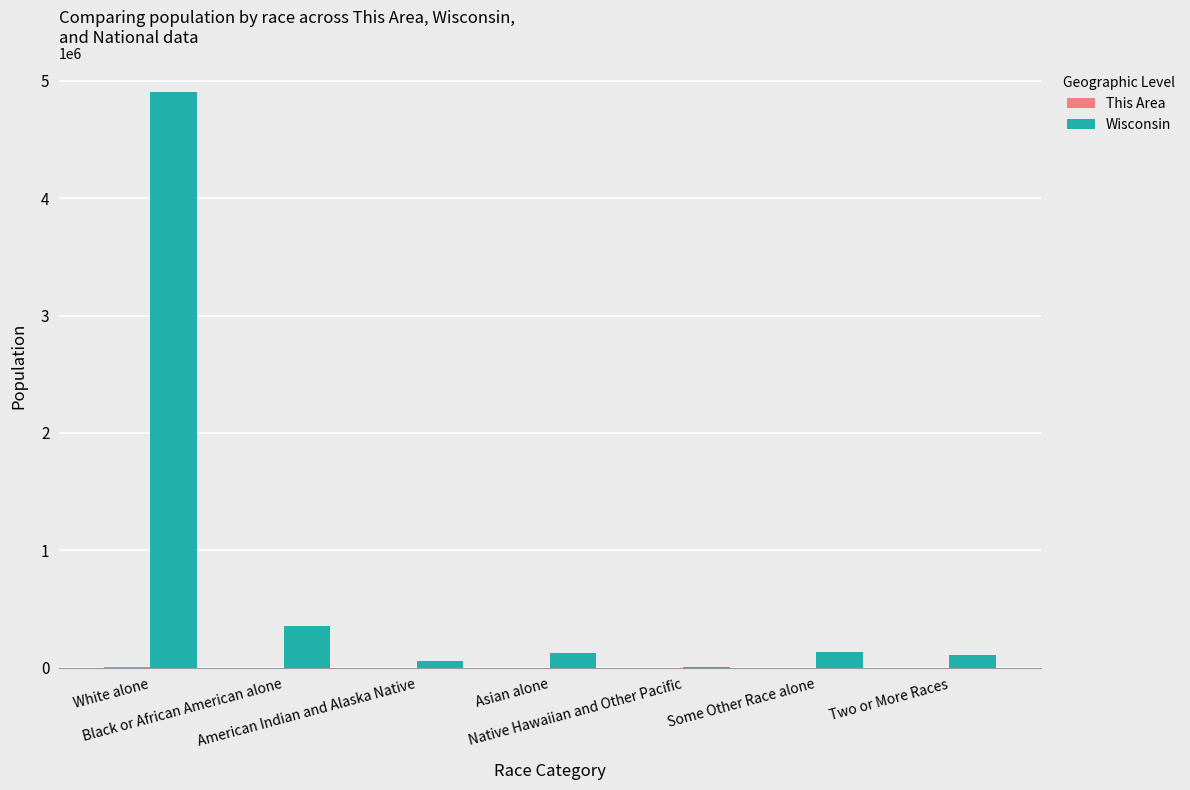

What is the greatest value displayed?

4902067